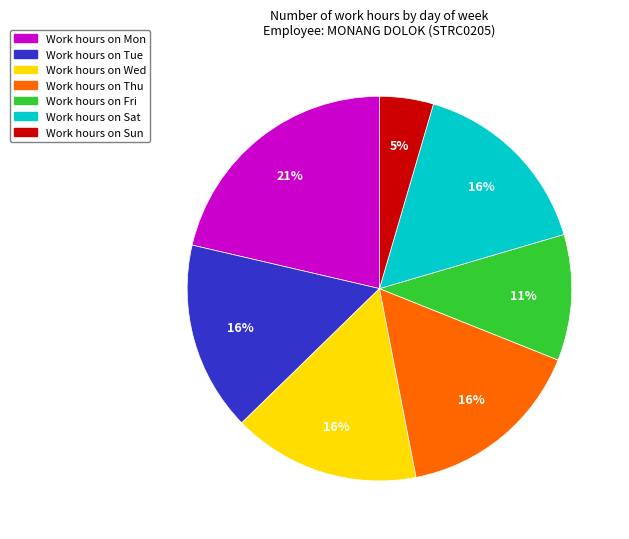

To the nearest percent, what is the average slice percentage?

14%